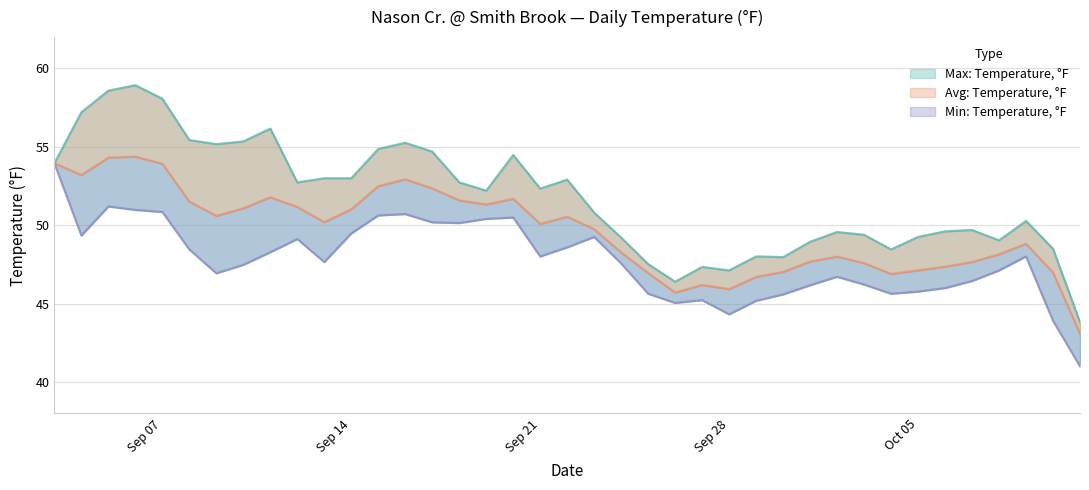

What is the difference between the second highest and minimum values in the Avg: Temperature, °F series?

11.2